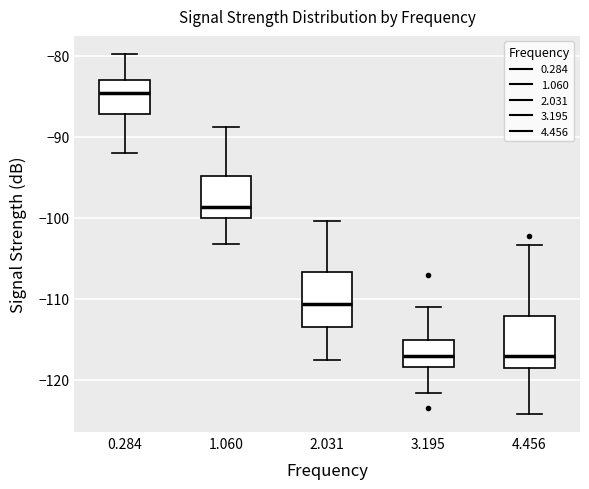

Reading left to right, transcribe this box plot: for each box, give where its median line is, the range the box spans, and where its two whiskers end, as read against the y-axis. The values are not printed on the chart, so give them approximately, as read against the axis.

0.284: median -85, box -87 to -83, whiskers -92 to -80
1.060: median -99, box -100 to -95, whiskers -103 to -89
2.031: median -111, box -113 to -107, whiskers -118 to -100
3.195: median -117, box -118 to -115, whiskers -122 to -111
4.456: median -117, box -118 to -112, whiskers -124 to -103